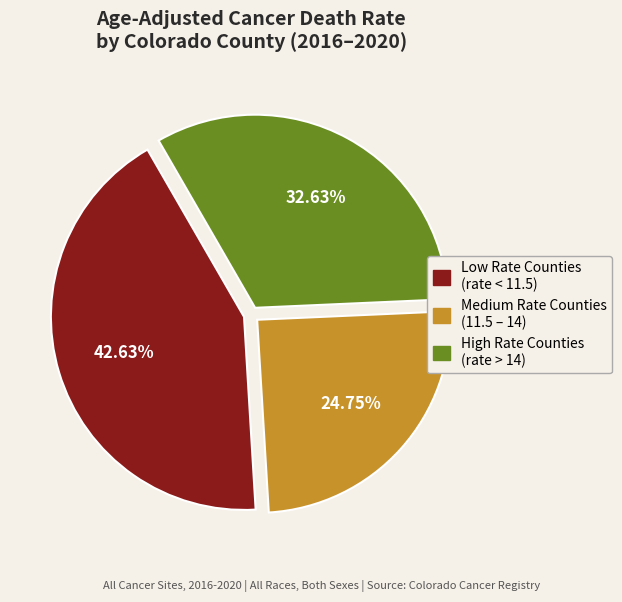

Is there any slice that represents more than half of the pie?

No